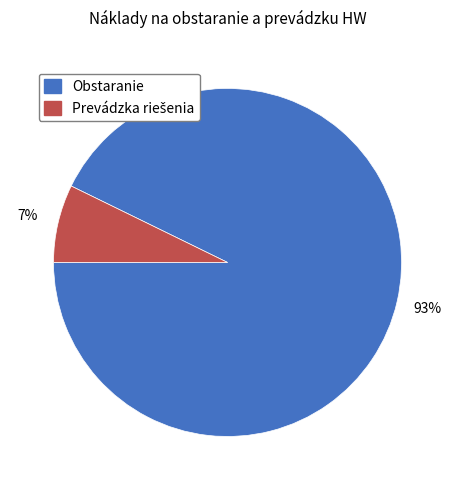

Count the number of slices in the pie.

2